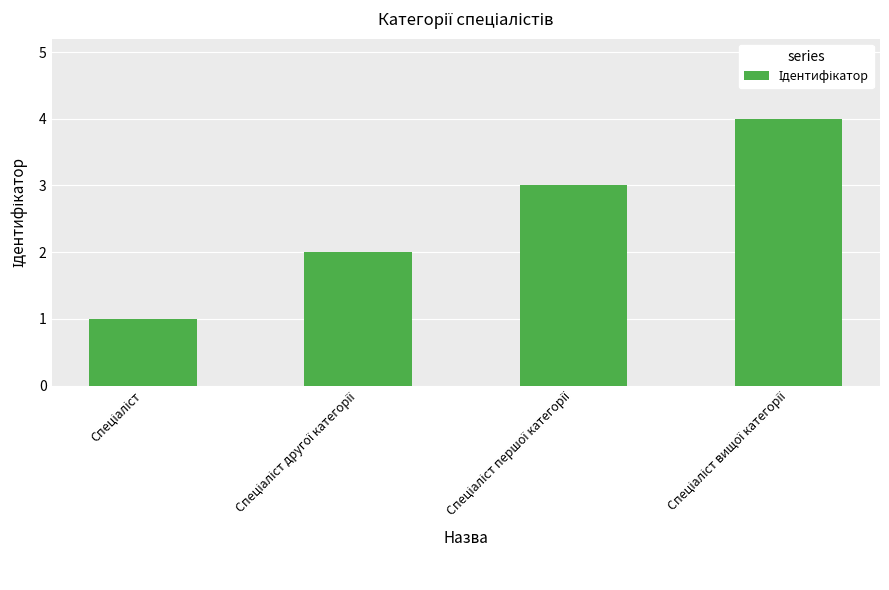

What is the smallest value displayed?

1